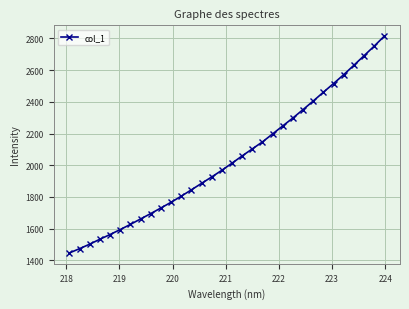

What is the maximum value shown in the chart?

2813.4